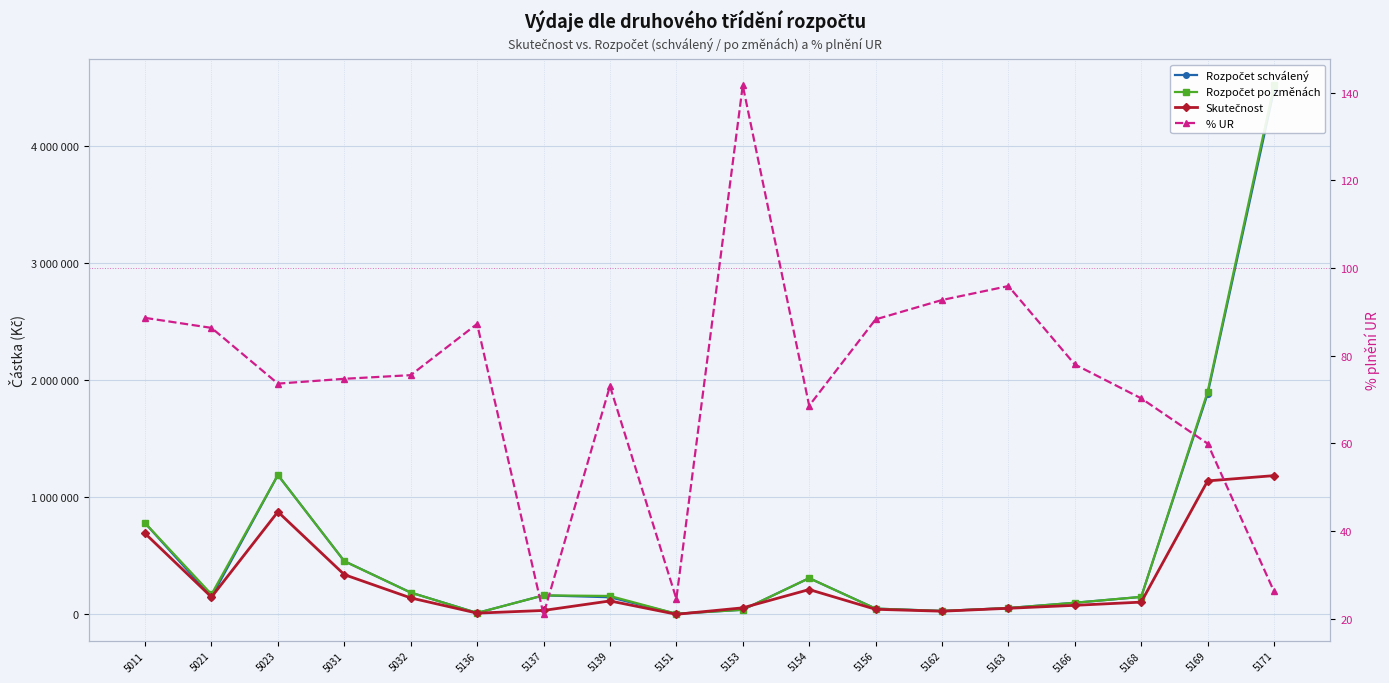

The Rozpočet schválený series shows 100000.0 at 5166. True or false?

True